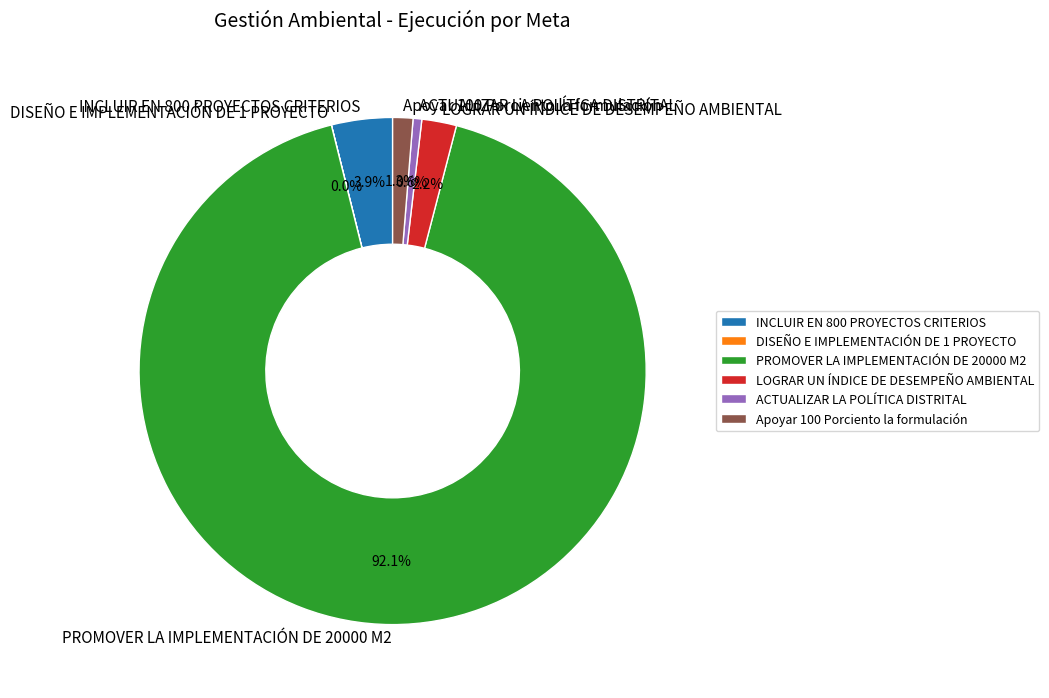

Which slice is the largest?

PROMOVER LA IMPLEMENTACIÓN DE 20000 M2